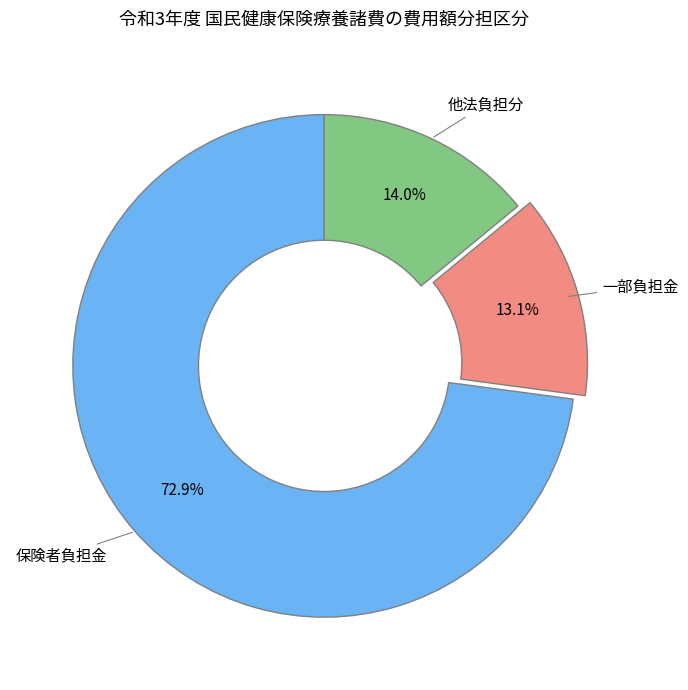

What is the ratio of the value at 一部負担金 to the value at 保険者負担金?

0.2